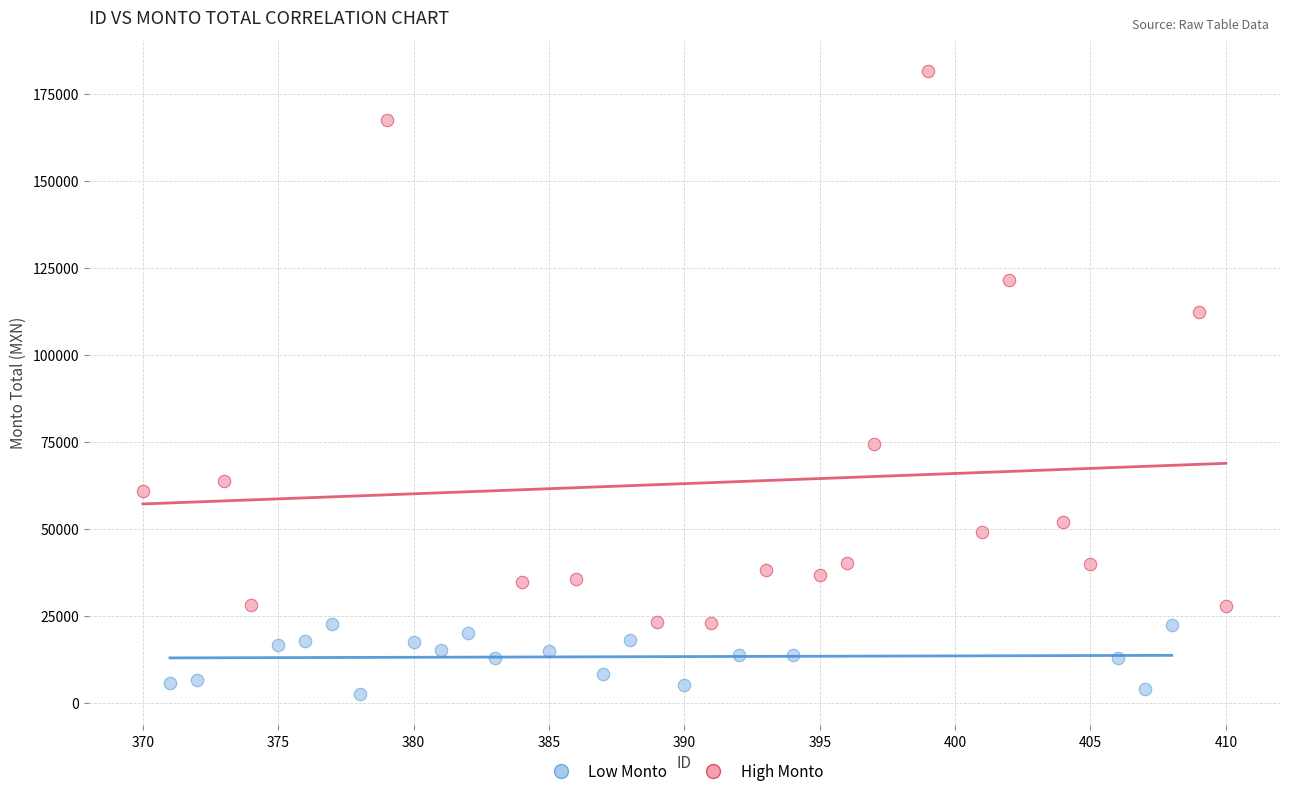

What are all the series names shown in the legend?

Low Monto, High Monto